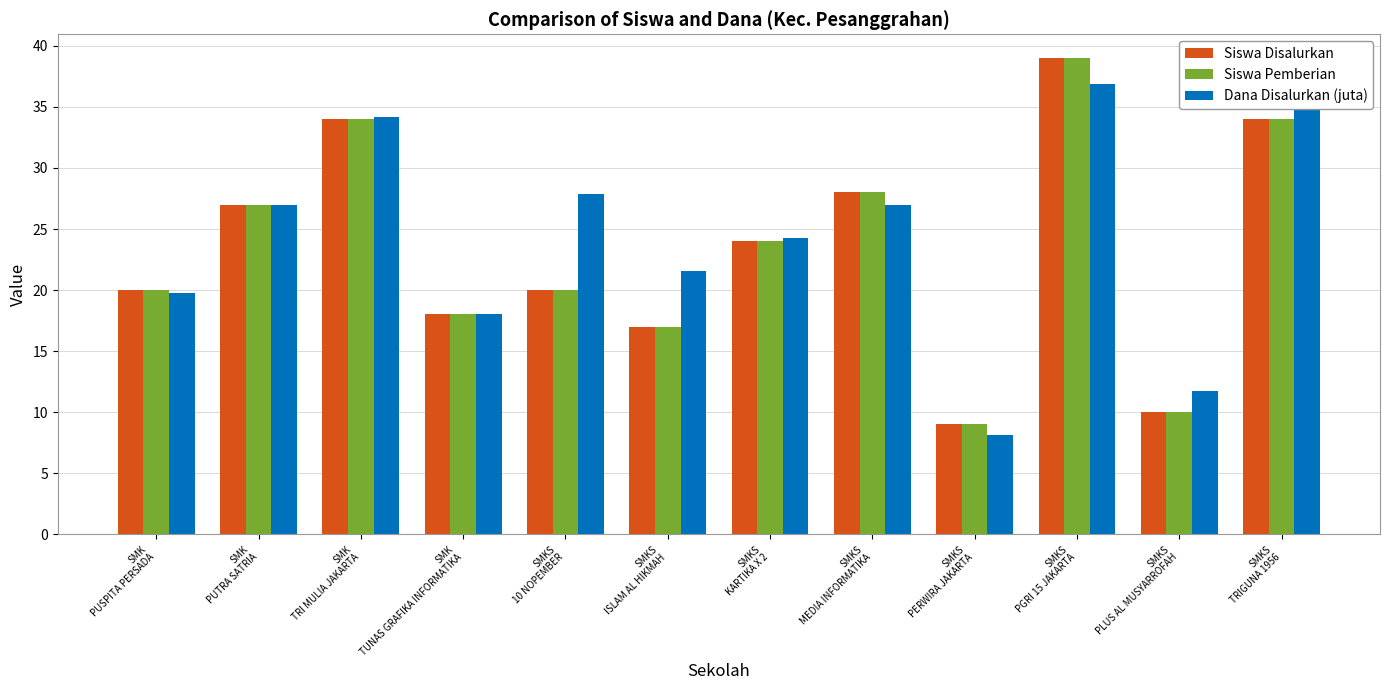

At which category is the sum across all series the highest?

SMKS
PGRI 15 JAKARTA